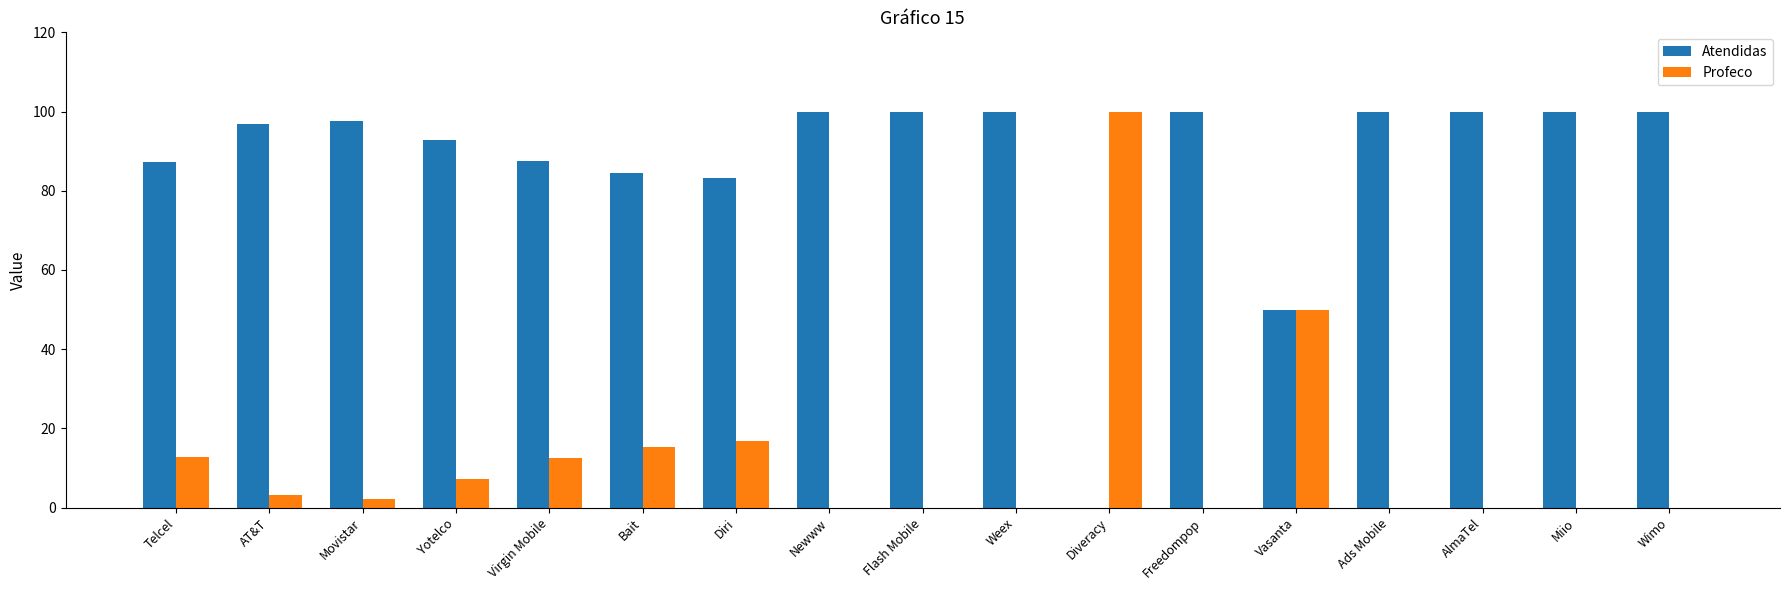

What is the total value across all series at Freedompop?

100.0